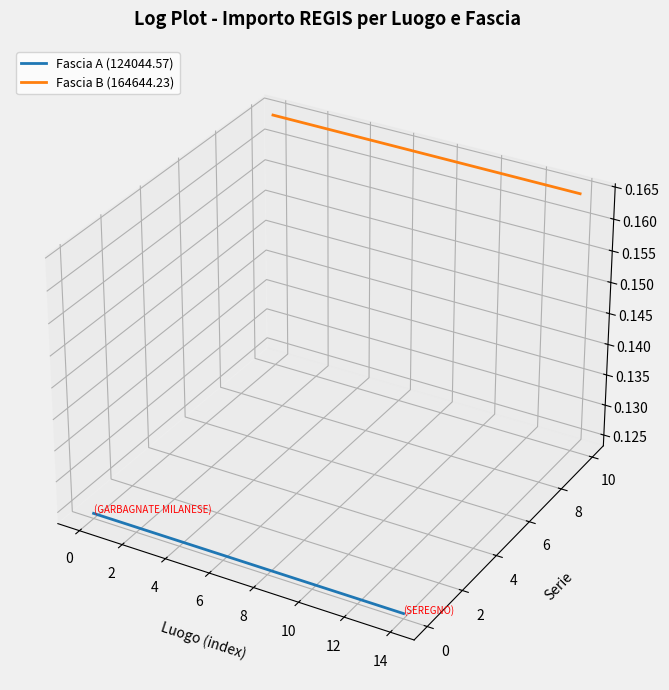

What is the value of the Fascia B (164644.23) point at the 6th from the left?

0.1